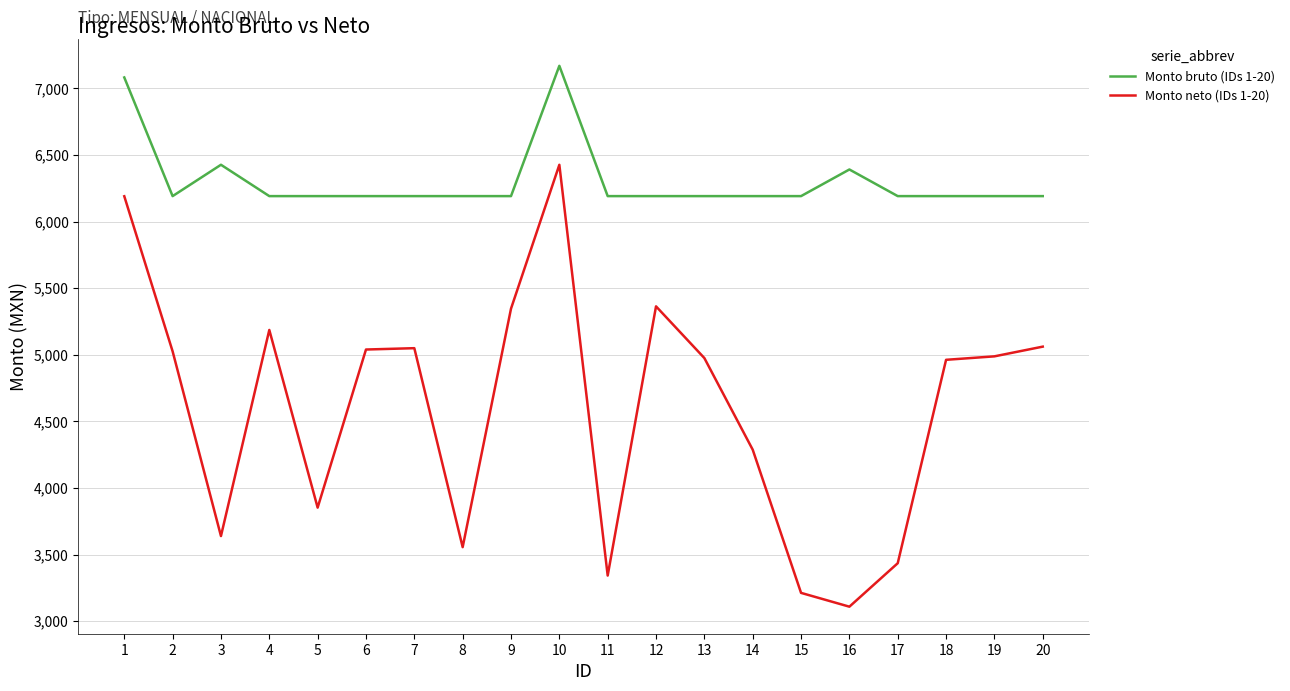

Which category has the highest value in the Monto neto (IDs 1-20) series?

10